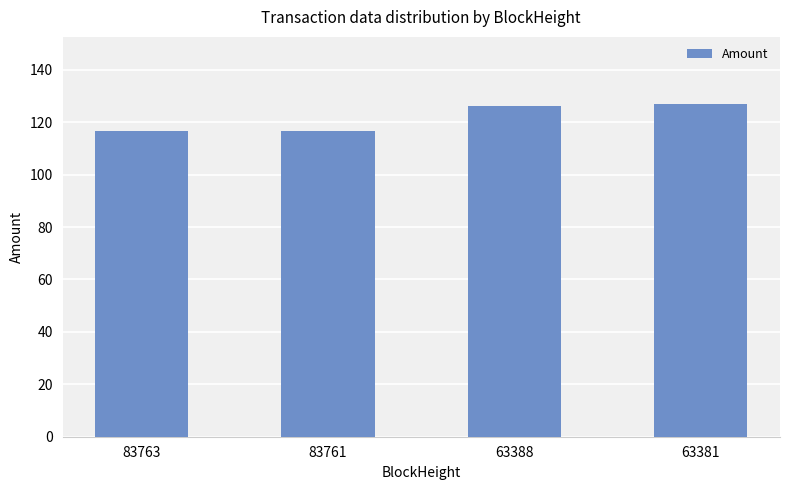

The chart shows a value of 28.8 at 63381. True or false?

False